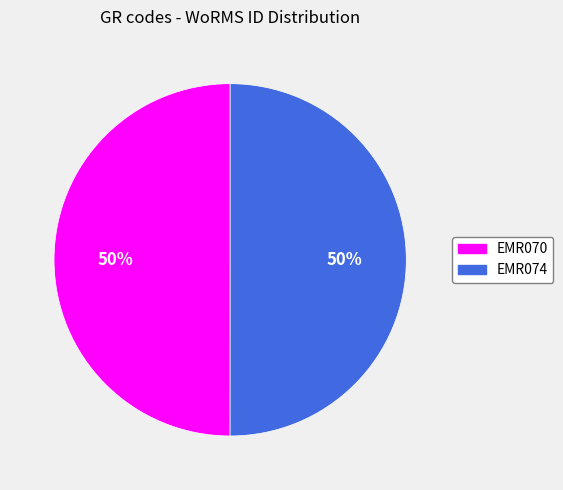

Count the number of slices in the pie.

2